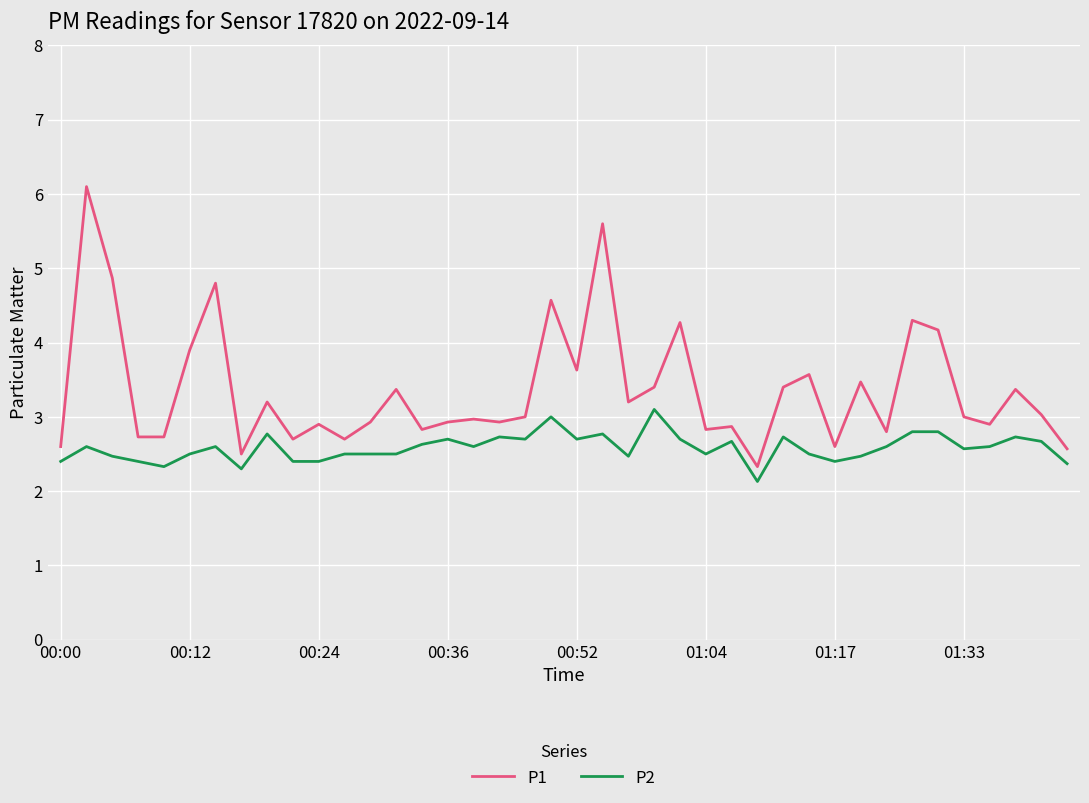

How many categories are shown in the chart?

40